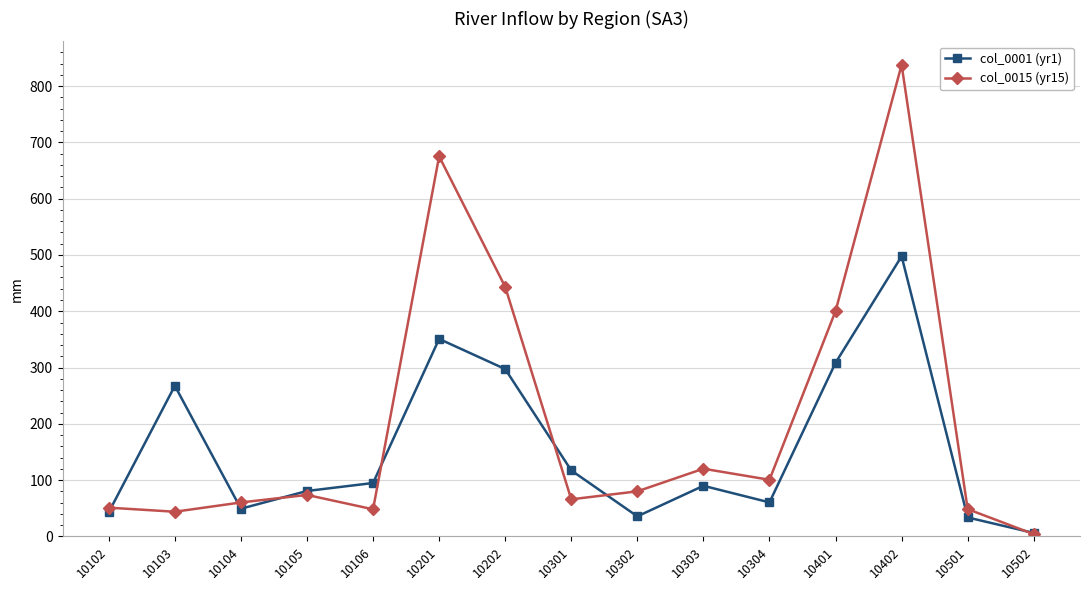

At which category does col_0001 (yr1) reach its first local peak?

10103